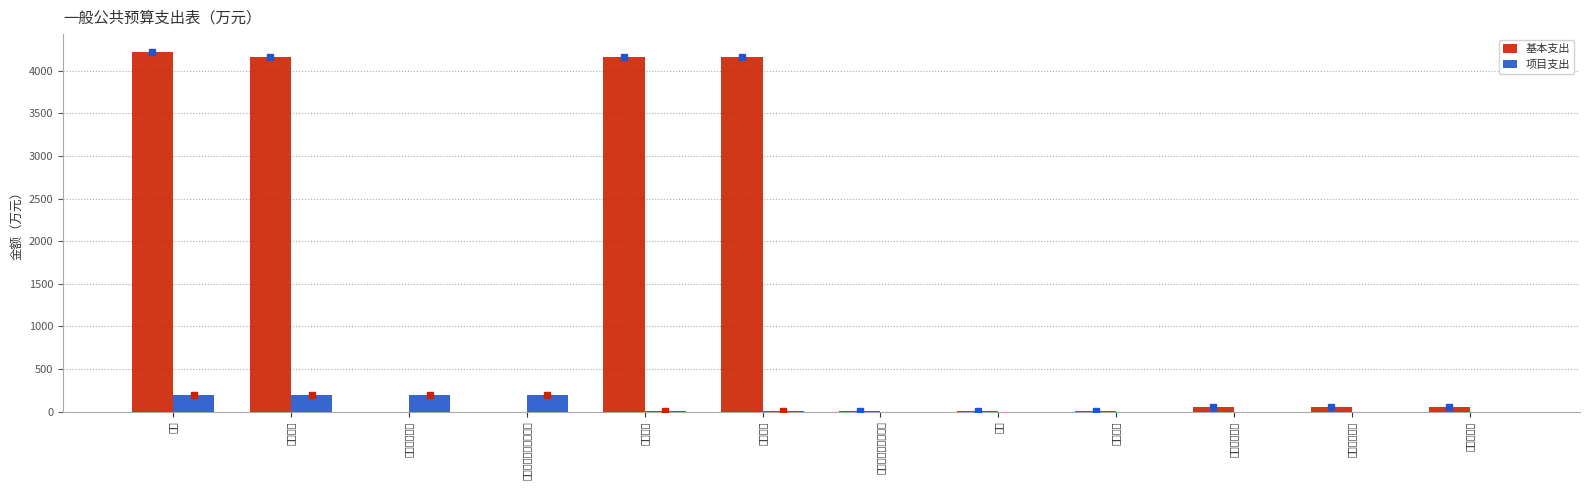

What are all the series names shown in the legend?

基本支出, 项目支出